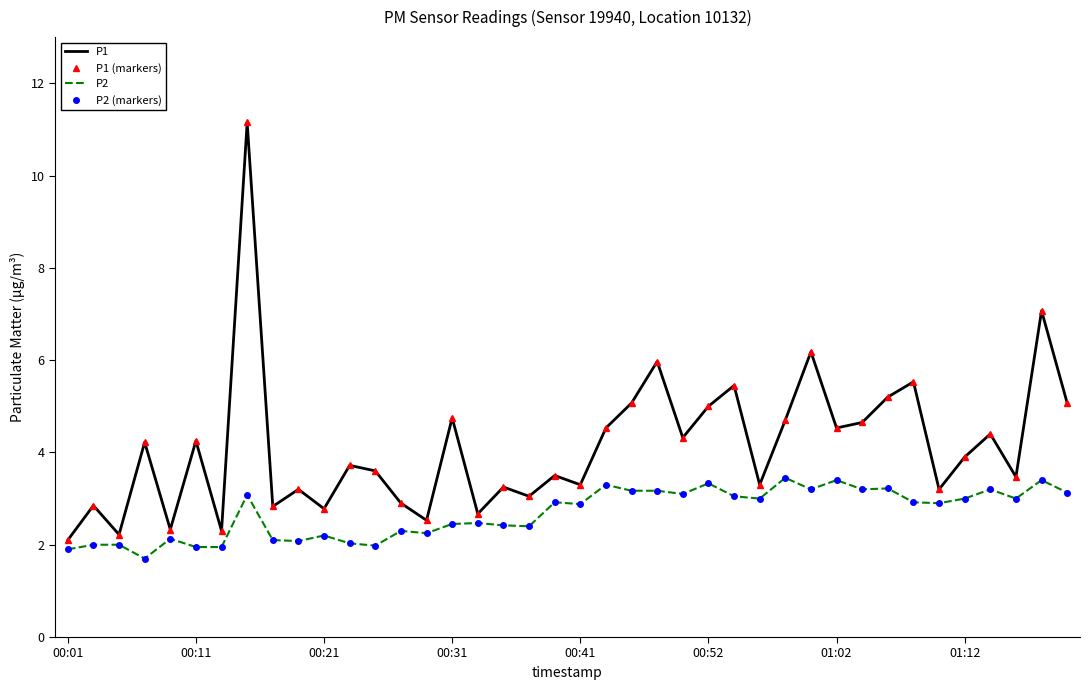

How many distinct data groups are displayed?

4